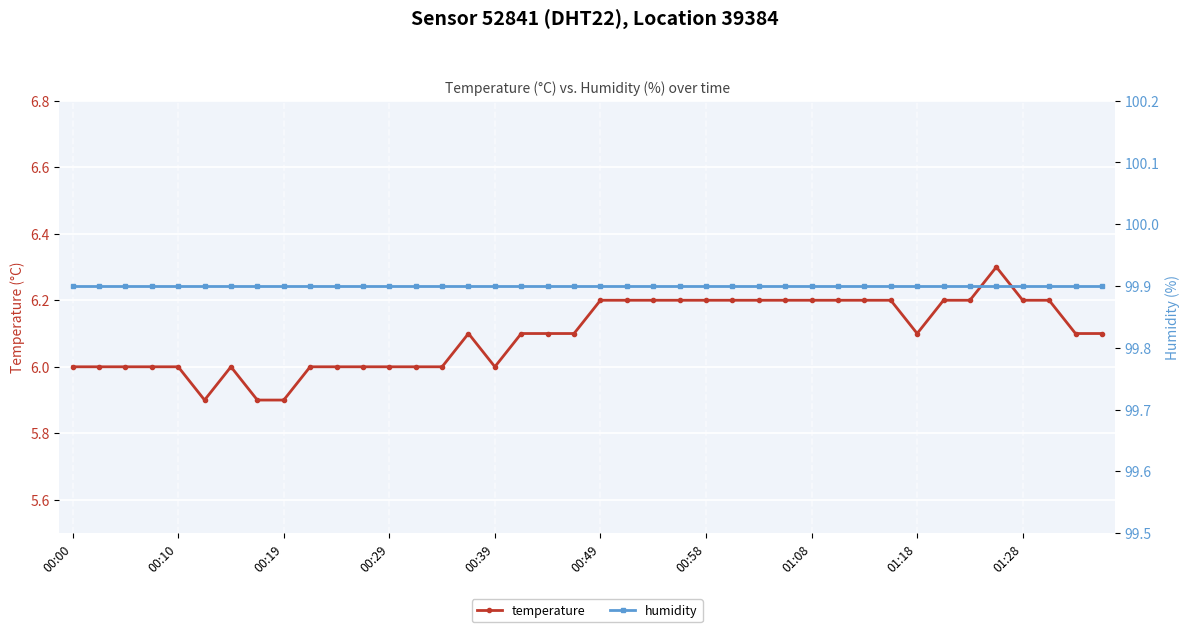

What is the highest value of the temperature series?

6.3